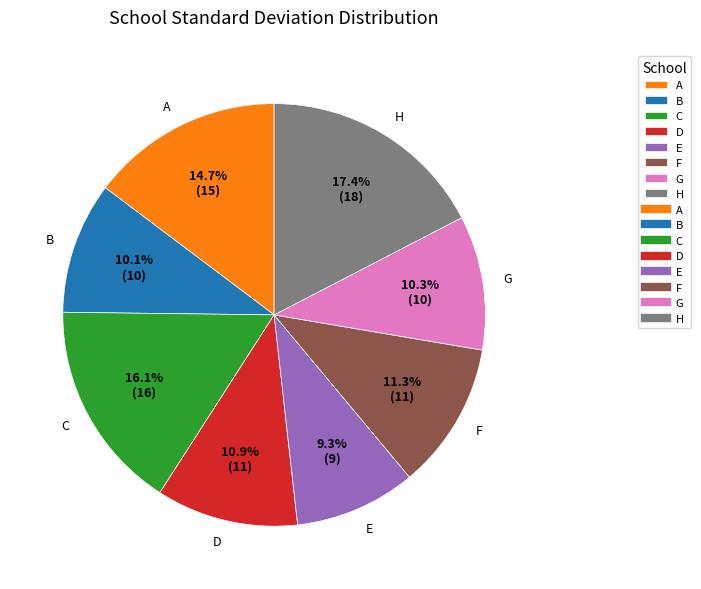

Is there a majority slice in this chart?

No